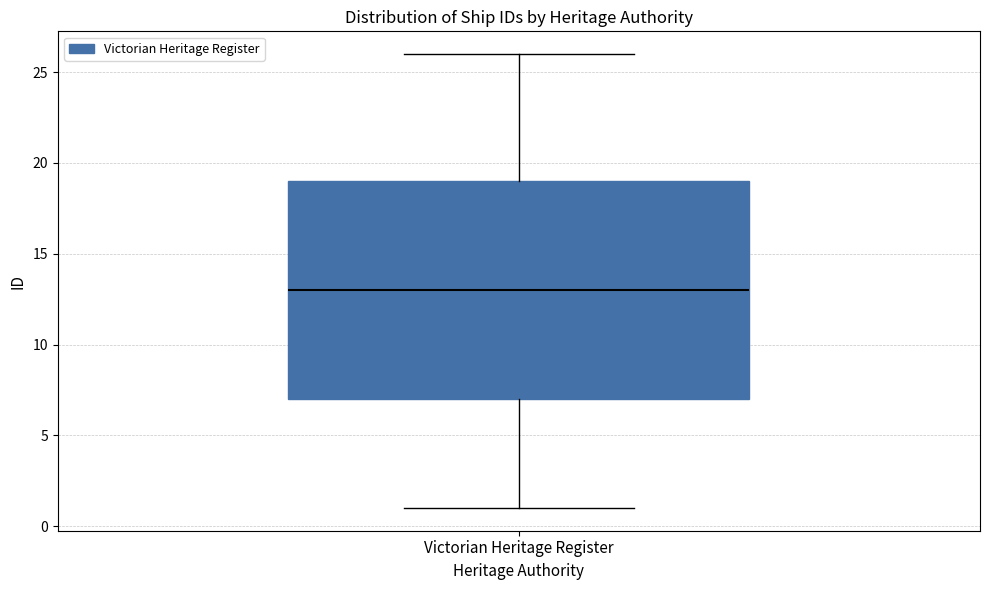

Transcribe this box plot: give where the median line is, the range the box spans, and where the two whiskers end, as read against the y-axis. The values are not printed on the chart, so give them approximately, as read against the axis.

median 13, box 7 to 19, whiskers 1 to 26